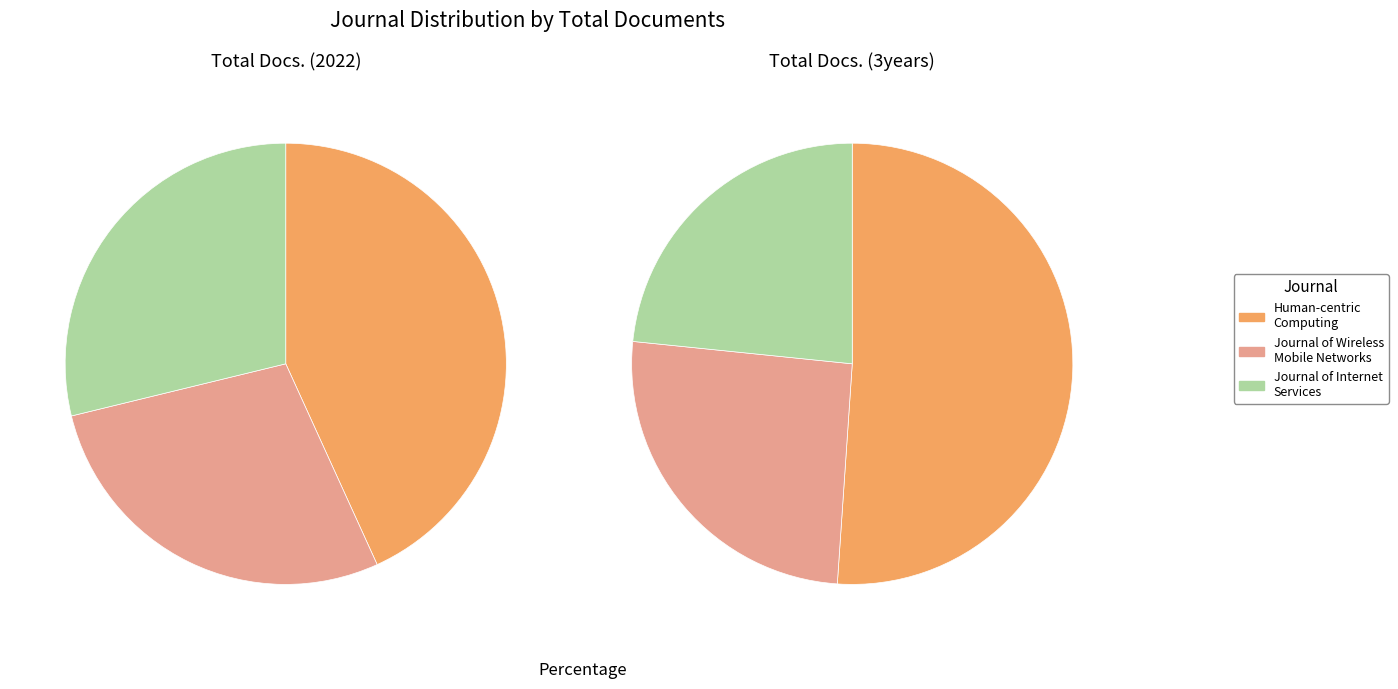

To the nearest percent, what is the difference between the Human-centric Computing and Information and Journal of Wireless Mobile Networks slice percentages?

15%